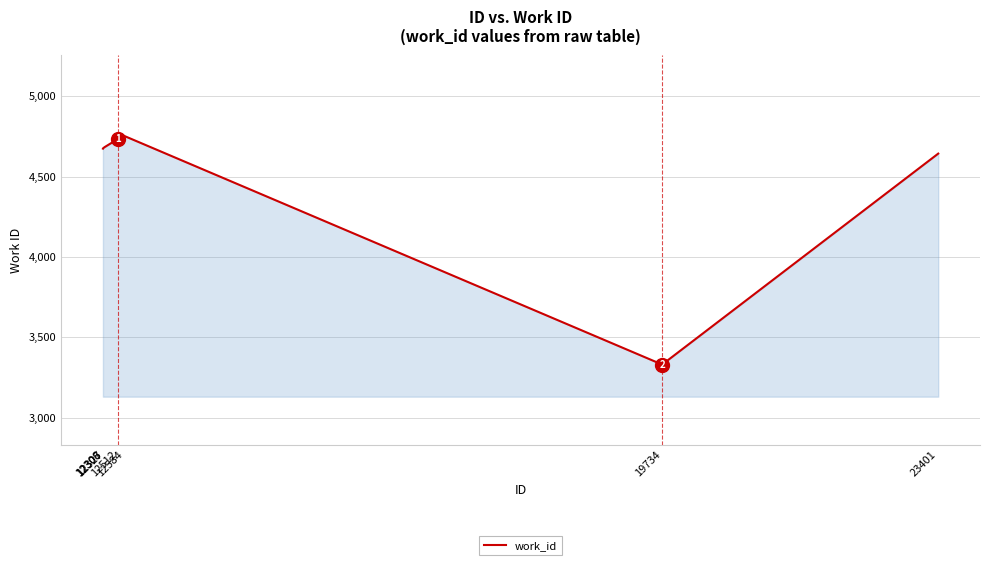

What is the average value?

4499